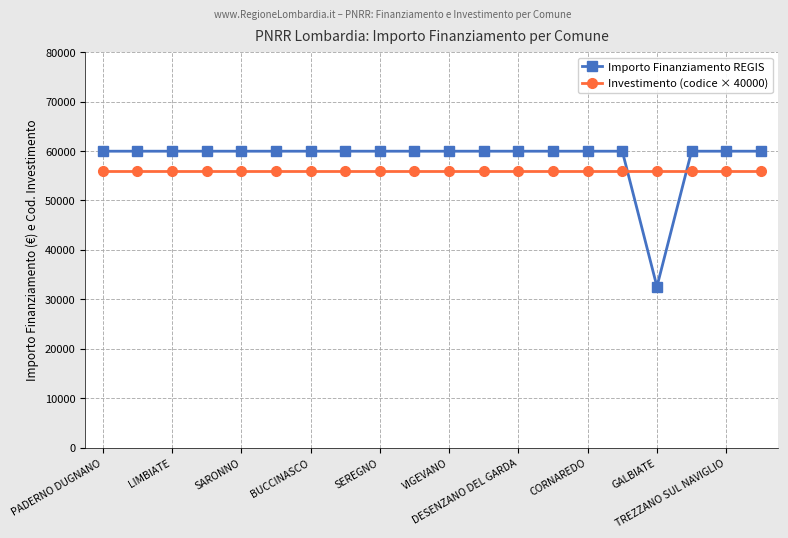

At how many categories does at least one series exceed 33142?

20